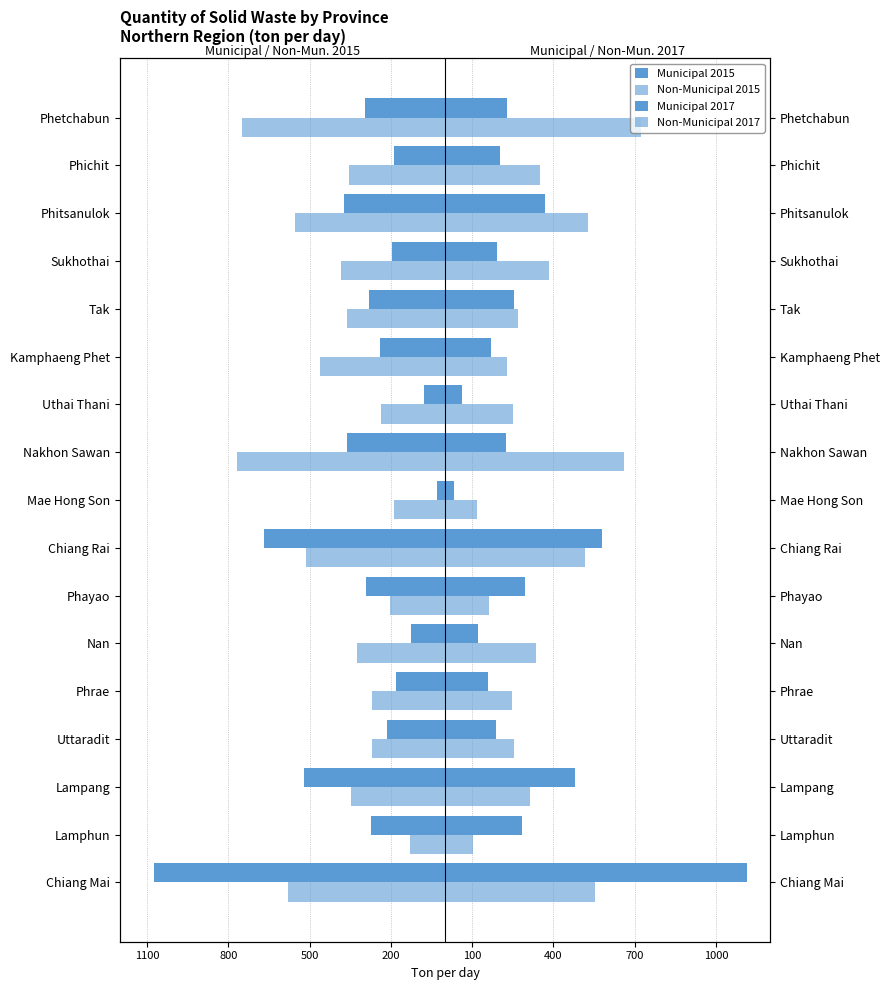

What is the minimum value for Non-Municipal 2017?

102